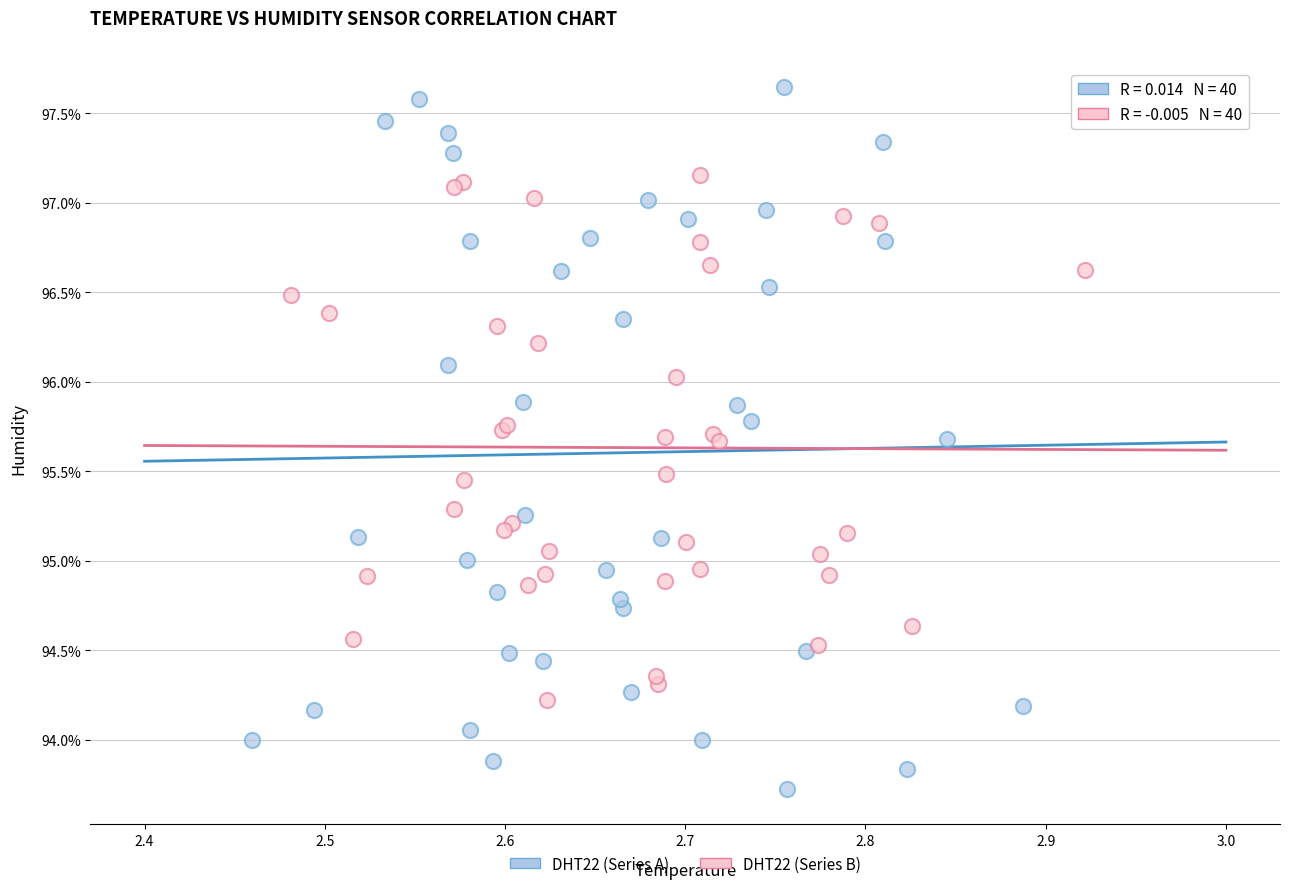

Which series contains the highest Y value?

DHT22 (Series A)